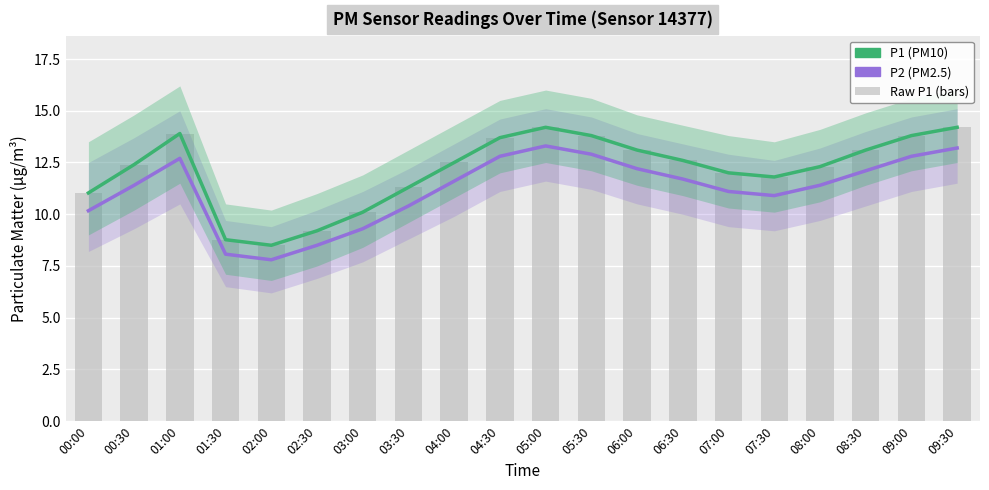

The P1 series shows 7.4 at 05:30. True or false?

False